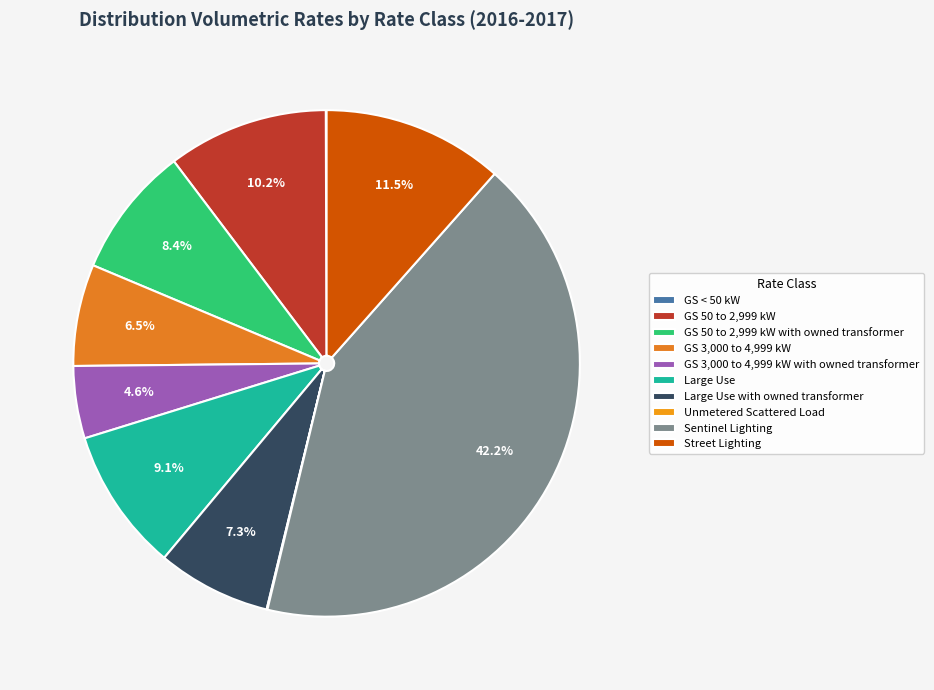

Is it true that GS 50 to 2,999 kW is 10% of the pie?

True